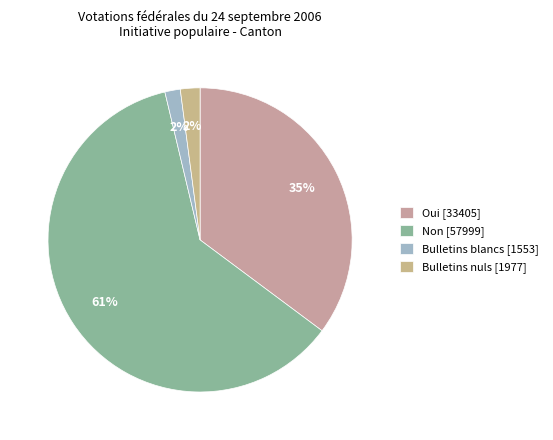

What percentage is the Oui slice, to the nearest percent?

35%